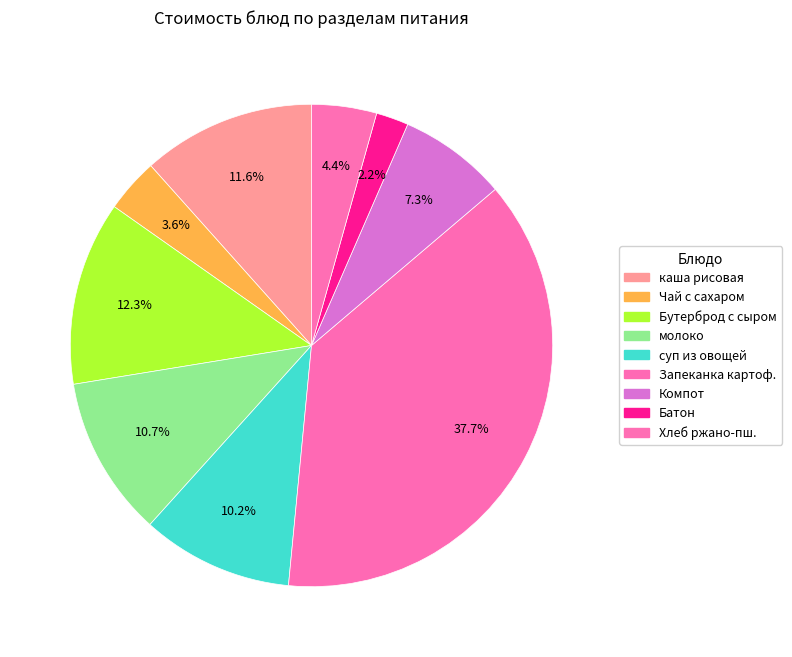

Does any single category account for the majority?

No